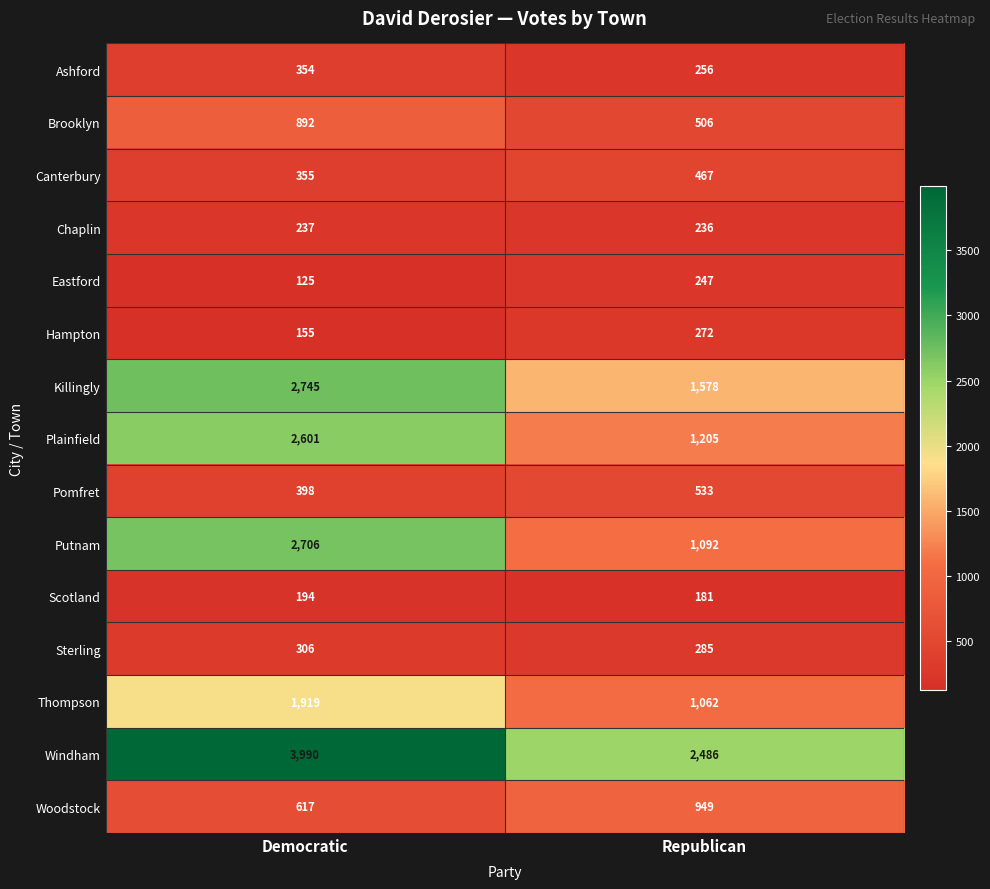

Reading right to left, transcribe all the data shown in this chart.

Ashford: Republican=256	Democratic=354
Brooklyn: Republican=506	Democratic=892
Canterbury: Republican=467	Democratic=355
Chaplin: Republican=236	Democratic=237
Eastford: Republican=247	Democratic=125
Hampton: Republican=272	Democratic=155
Killingly: Republican=1578	Democratic=2745
Plainfield: Republican=1205	Democratic=2601
Pomfret: Republican=533	Democratic=398
Putnam: Republican=1092	Democratic=2706
Scotland: Republican=181	Democratic=194
Sterling: Republican=285	Democratic=306
Thompson: Republican=1062	Democratic=1919
Windham: Republican=2486	Democratic=3990
Woodstock: Republican=949	Democratic=617